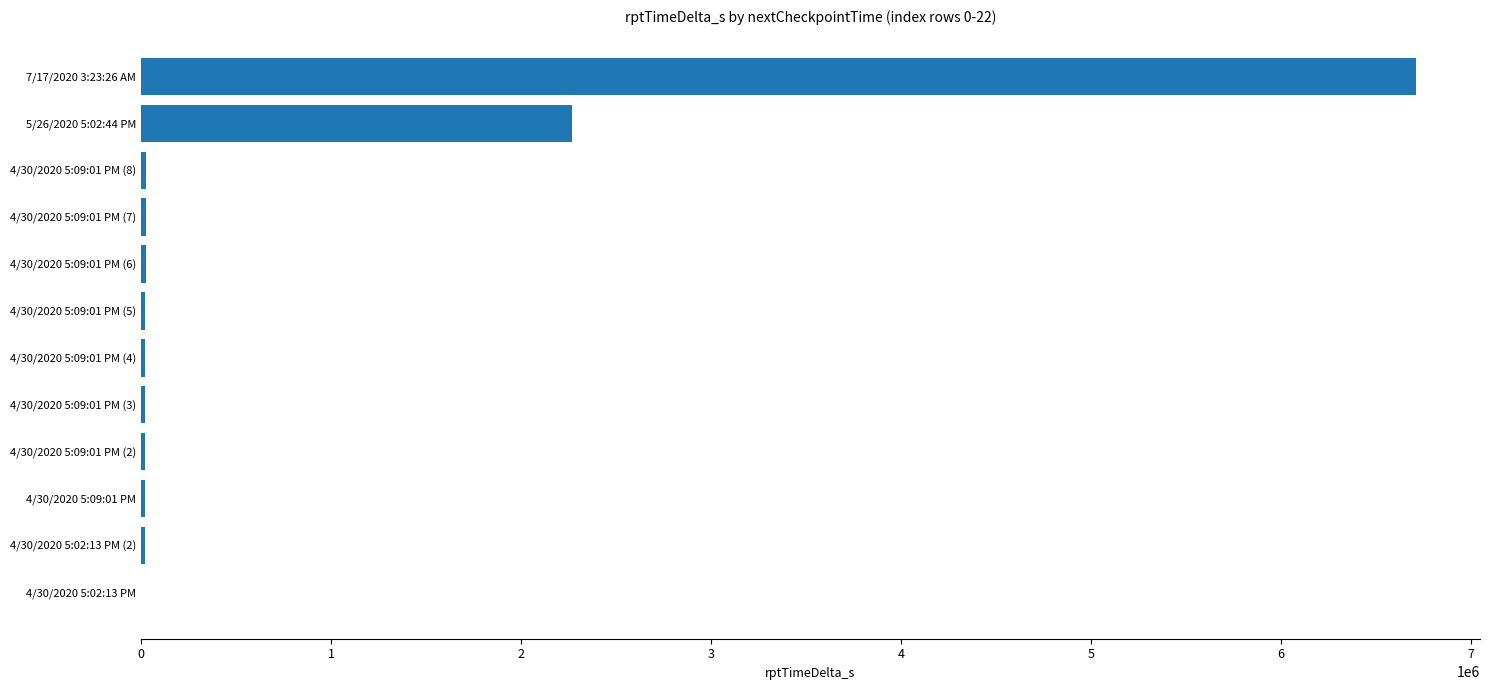

How many data points does each series have?

12